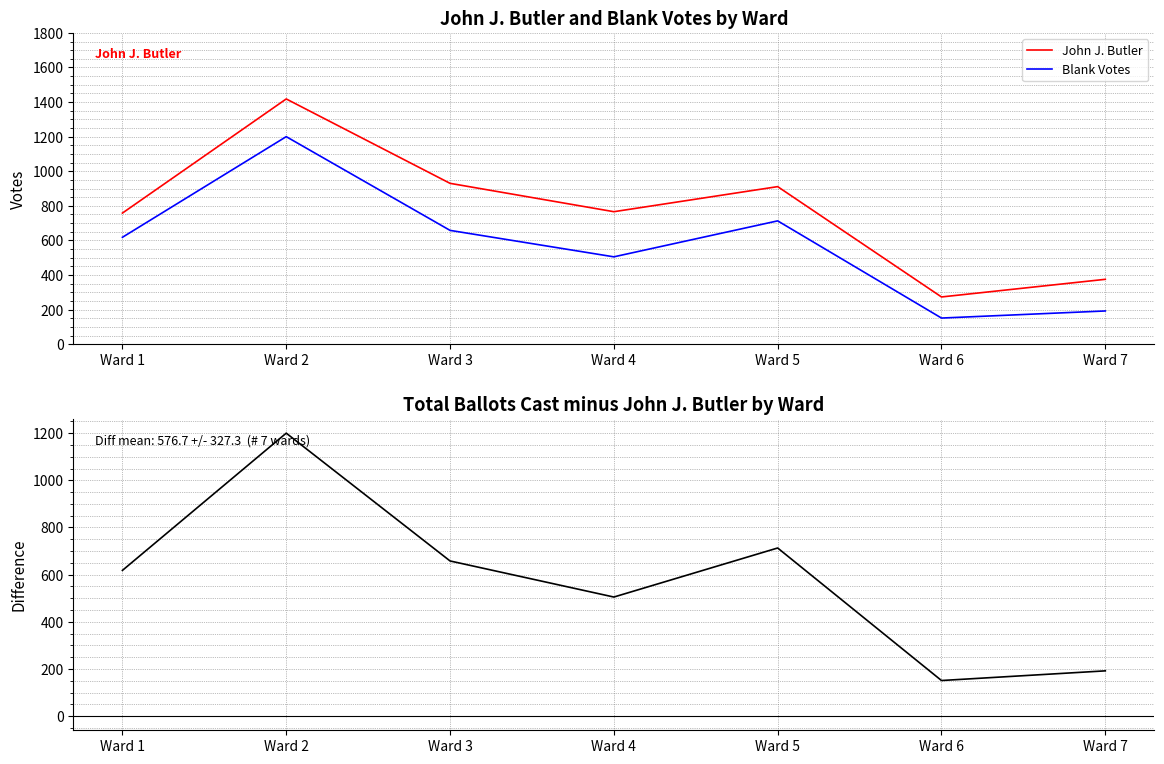

True or false: John J. Butler and Blank Votes intersect in this chart.

False